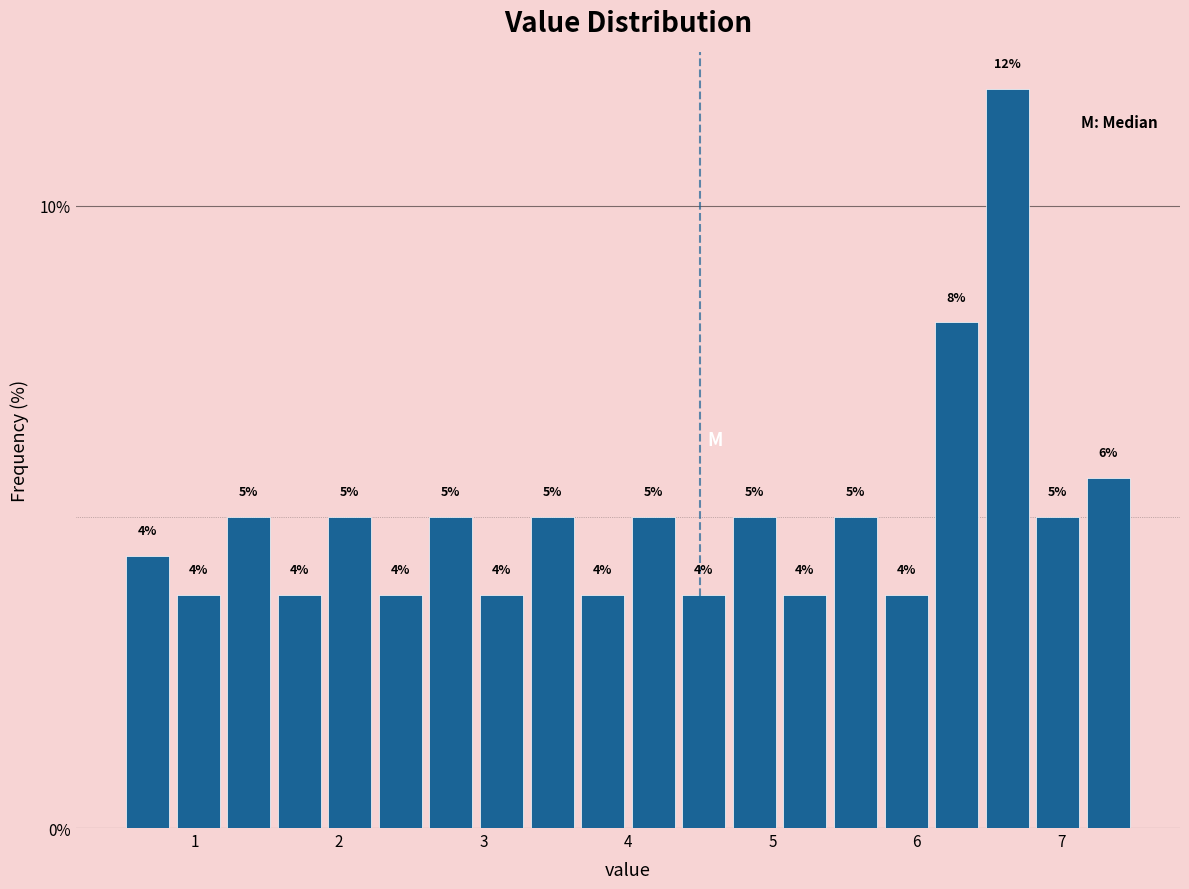

Read against the x-axis, roughly where is the centre of the tallest bar?

6.6